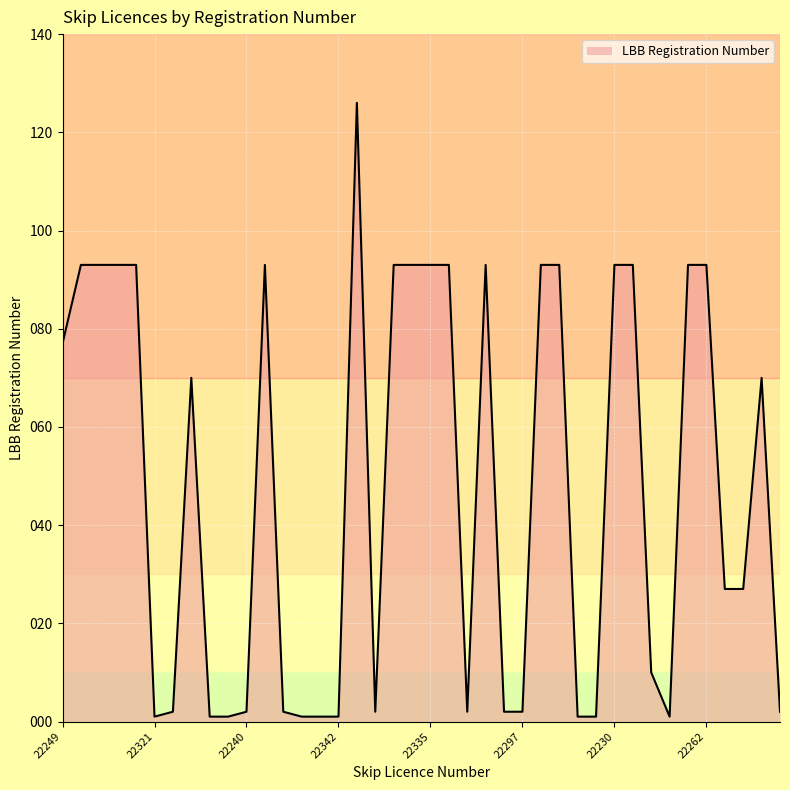

True or false: the data has more than 0 interior local peaks.

True